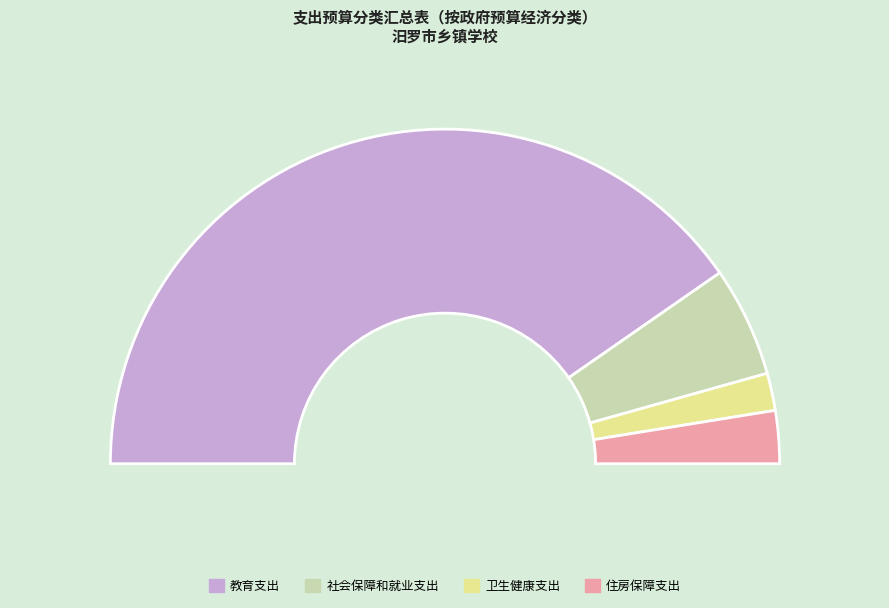

Is it true that 社会保障和就业支出 is 18% of the pie?

False